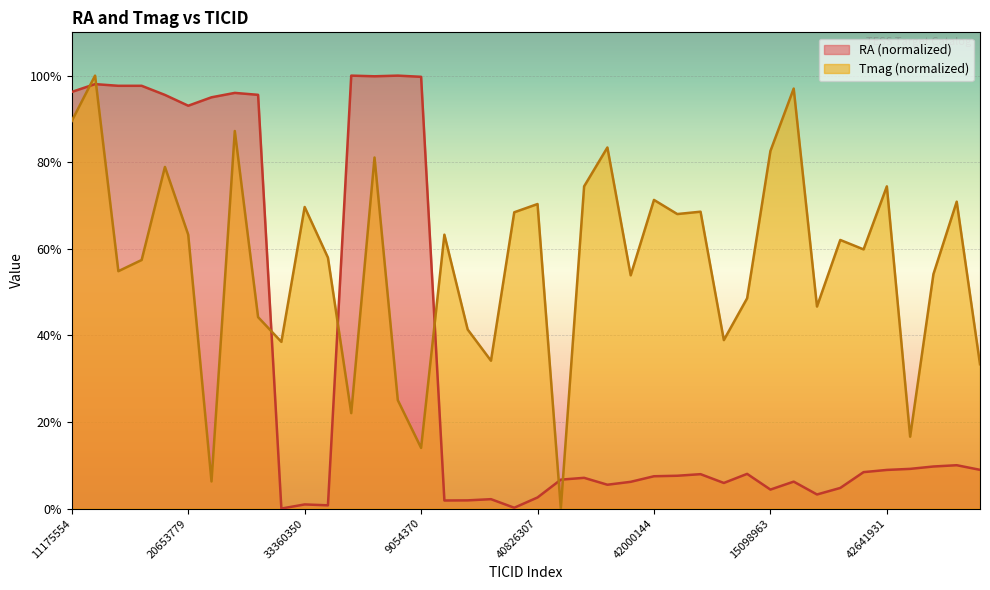

What is the label of the 33rd point from the right?

262110281